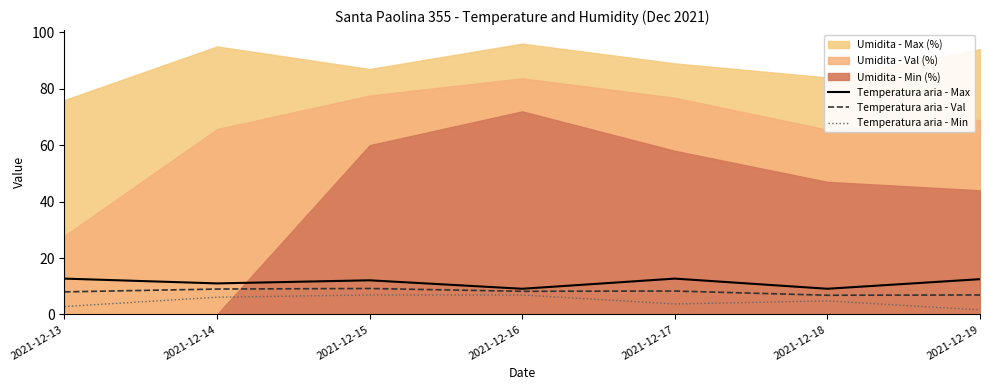

Is it true that Temperatura aria - Val equals 3.2 at 2021-12-15?

False